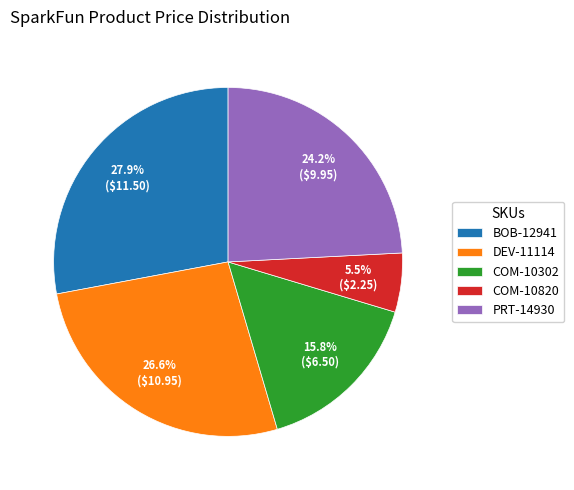

Count the number of slices in the pie.

5